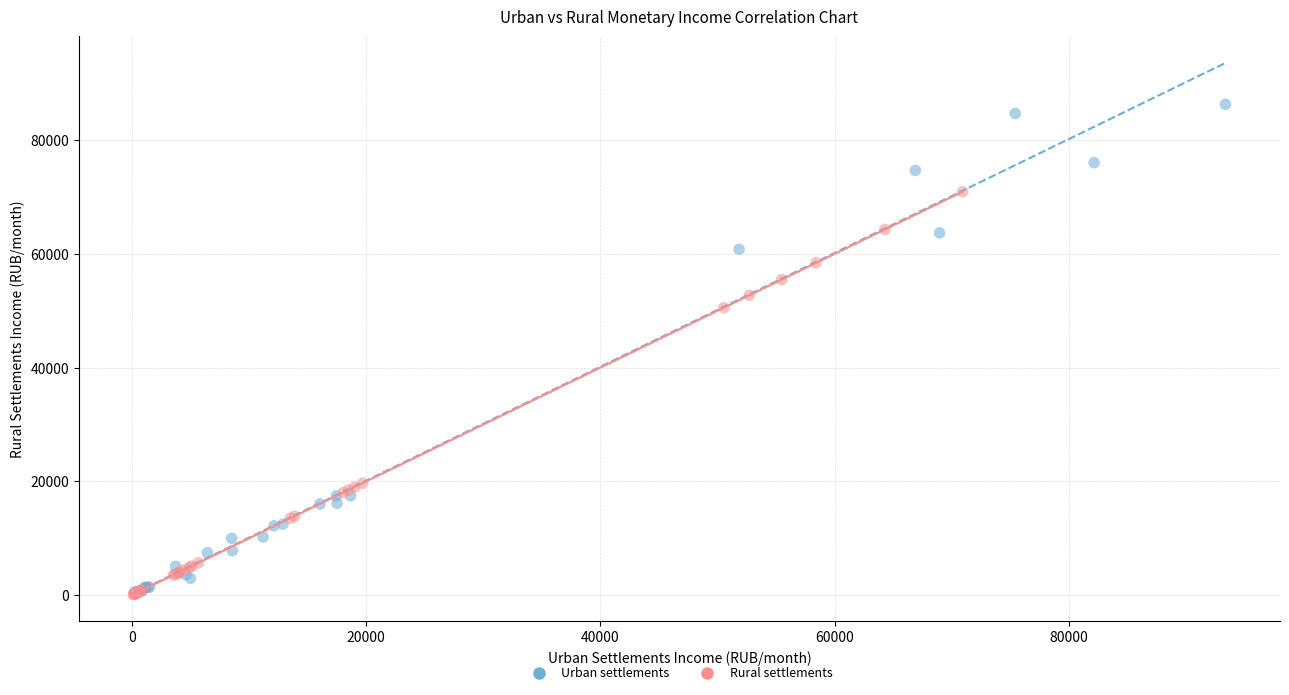

Which series reaches the maximum Y coordinate?

Urban settlements